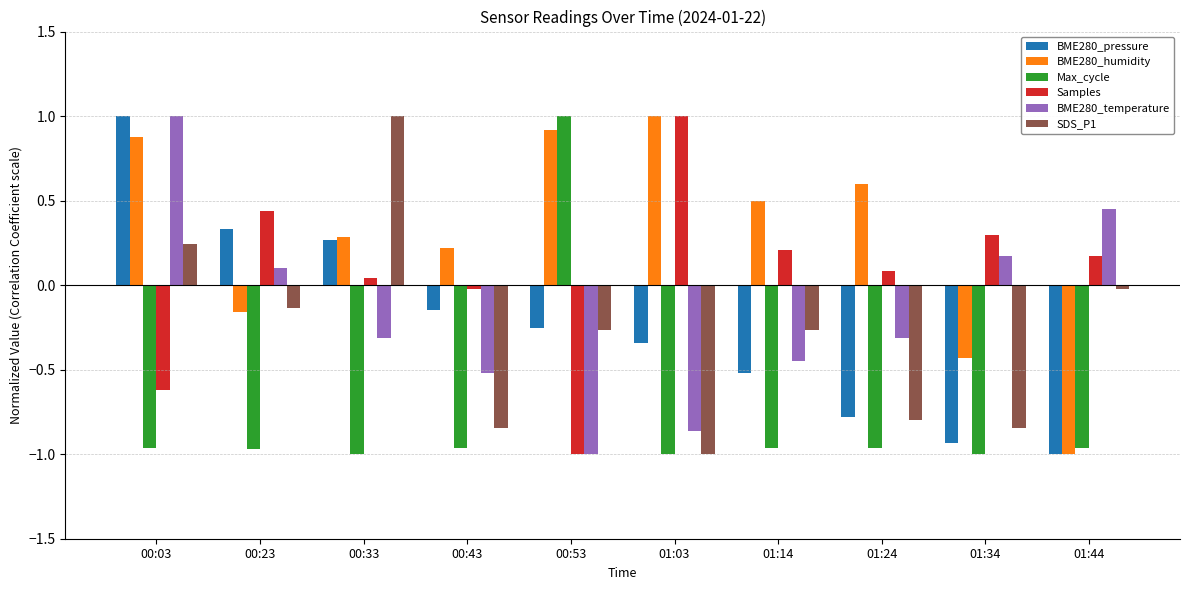

How many bars are there in each group?

6